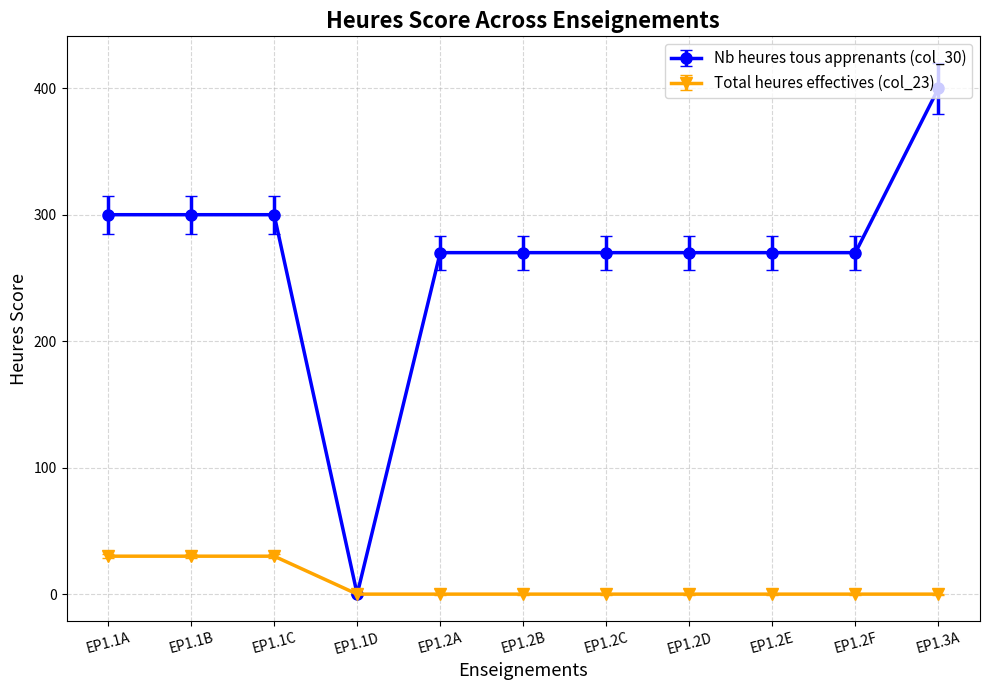

List the series in order of their overall mean, lowest first.

Total heures effectives (col_23), Nb heures tous apprenants (col_30)